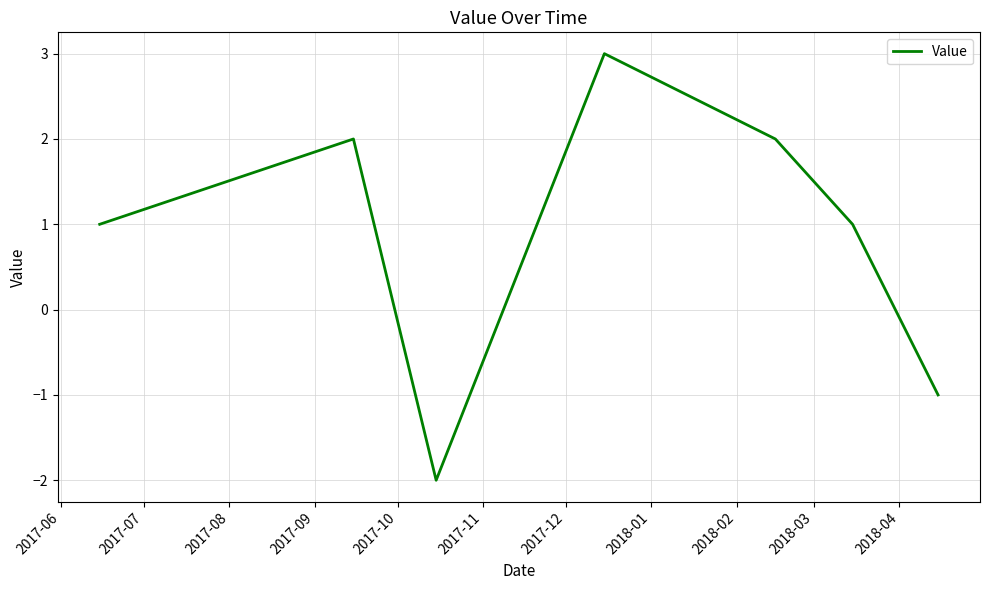

Reading left to right, what are all the values shown in this chart?

1	2	-2	3	2	1	-1